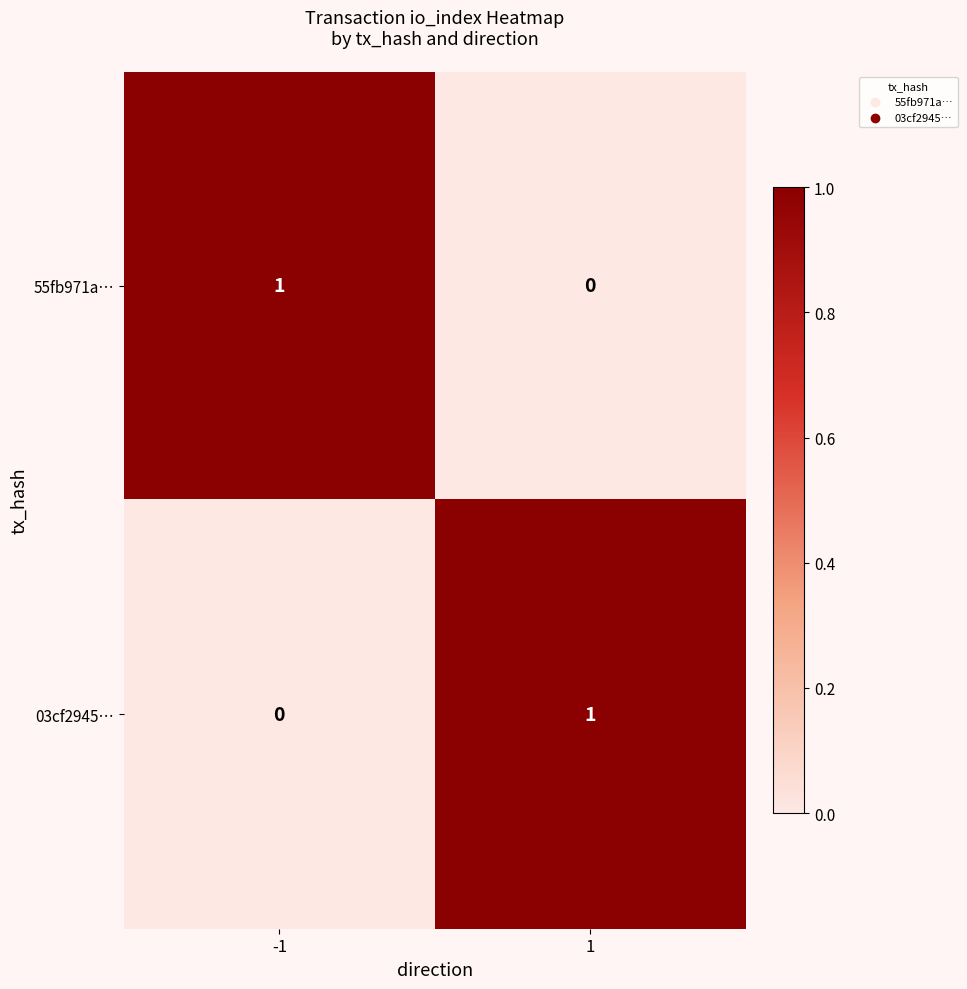

How many values in the 55fb971a… series are below 1?

1